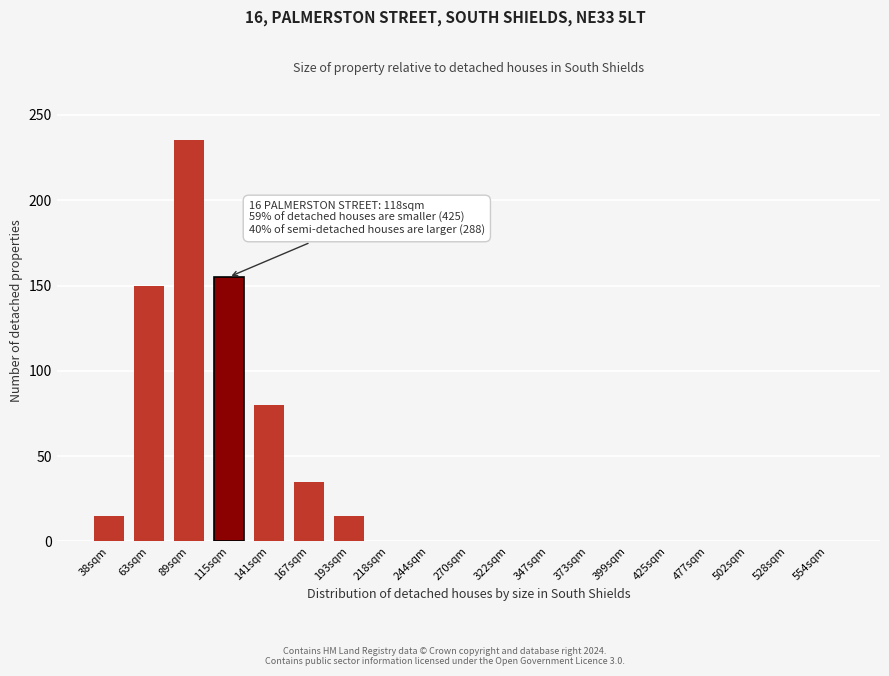

Reading left to right, transcribe all the data shown in this chart.

38sqm=15	63sqm=150	89sqm=235	115sqm=155	141sqm=80	167sqm=35	193sqm=15	218sqm=0	244sqm=0	270sqm=0	322sqm=0	347sqm=0	373sqm=0	399sqm=0	425sqm=0	477sqm=0	502sqm=0	528sqm=0	554sqm=0